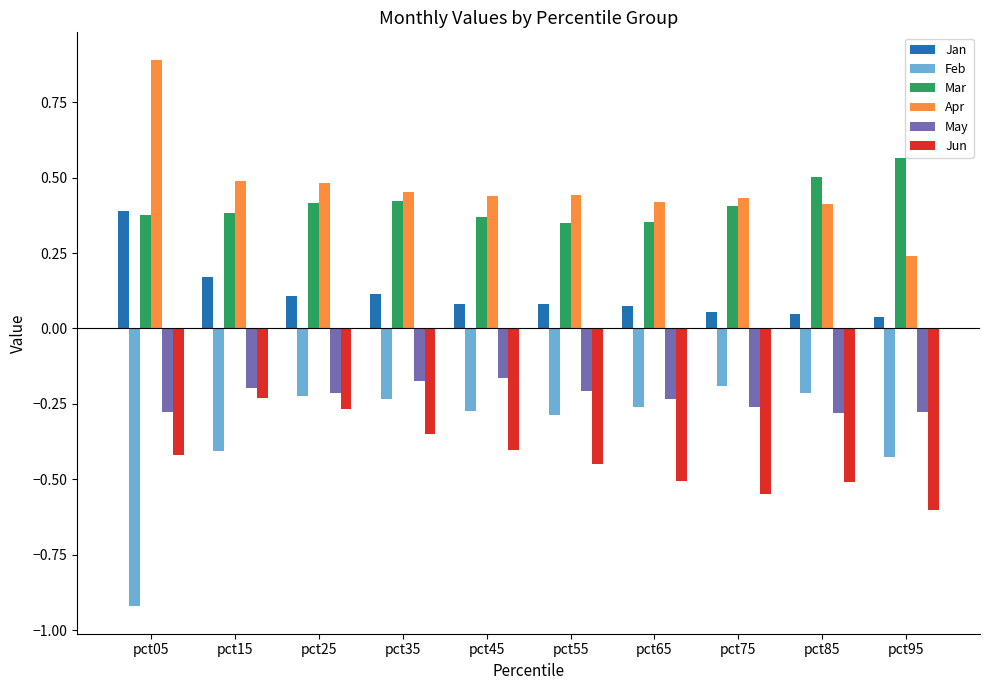

The Jun series shows -0.4 at pct55. True or false?

True